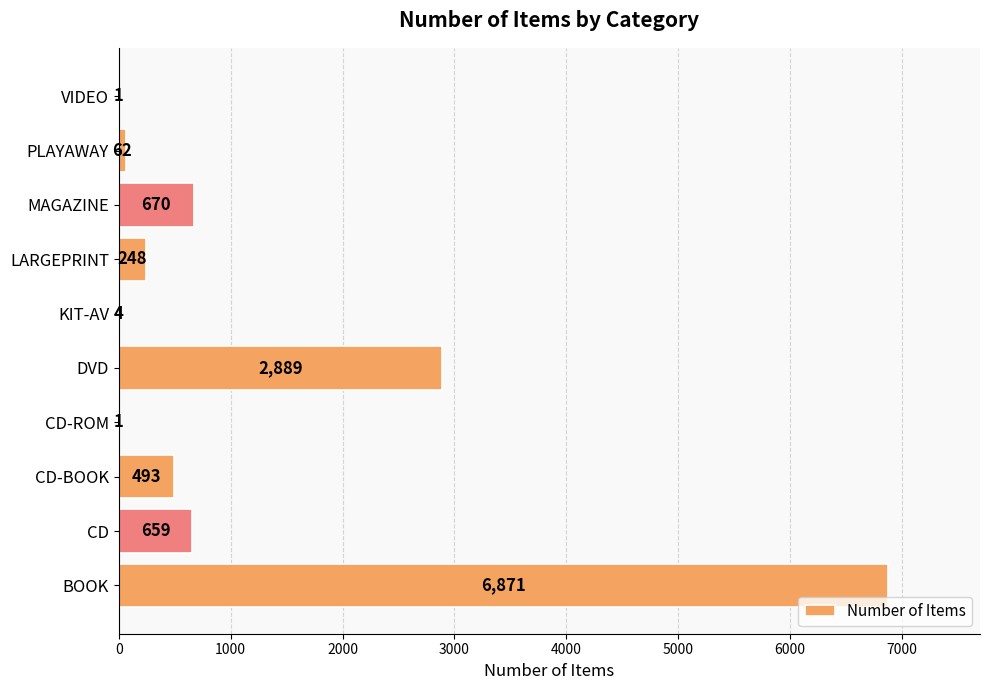

Which has a higher value, PLAYAWAY or VIDEO?

PLAYAWAY